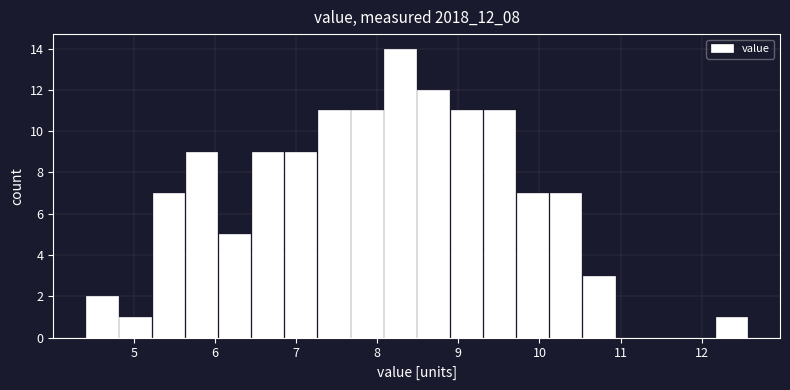

What is the height of the bar covering 8.1 to 8.5 on the x-axis? Neither the bar edges nor the heights are printed on the chart, so give them approximately, as read against the axes.

14